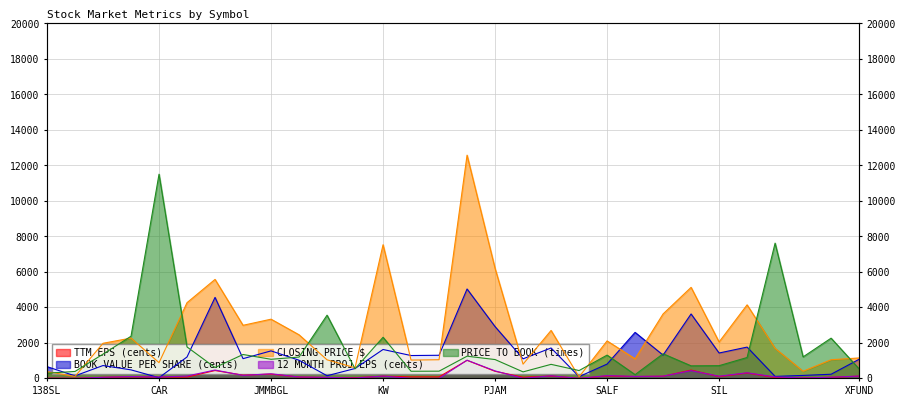

Where do BOOK VALUE PER SHARE (cents) and TTM EPS (cents) first cross each other?

BRG and CAR